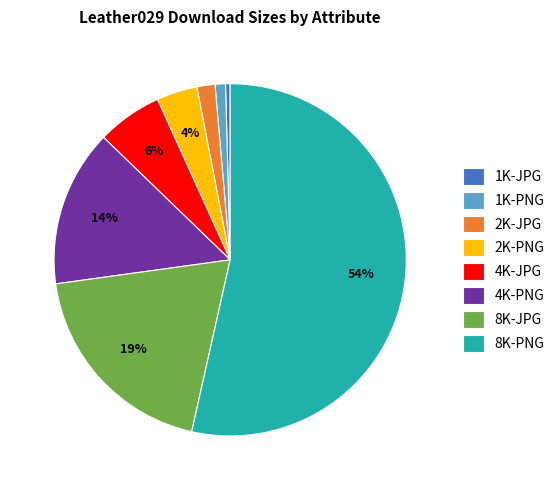

How many segments does this pie chart have?

8